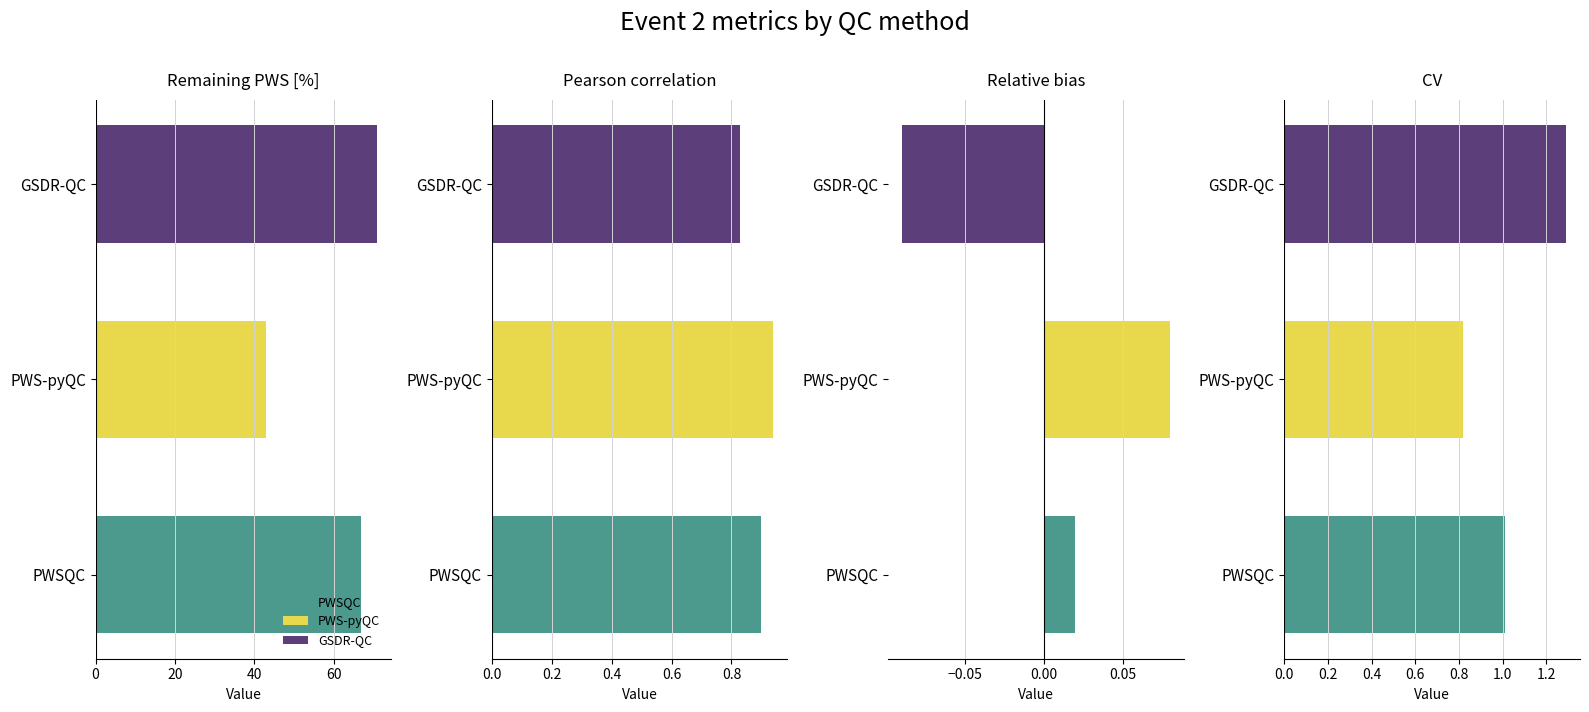

How many bars are there in total?

12